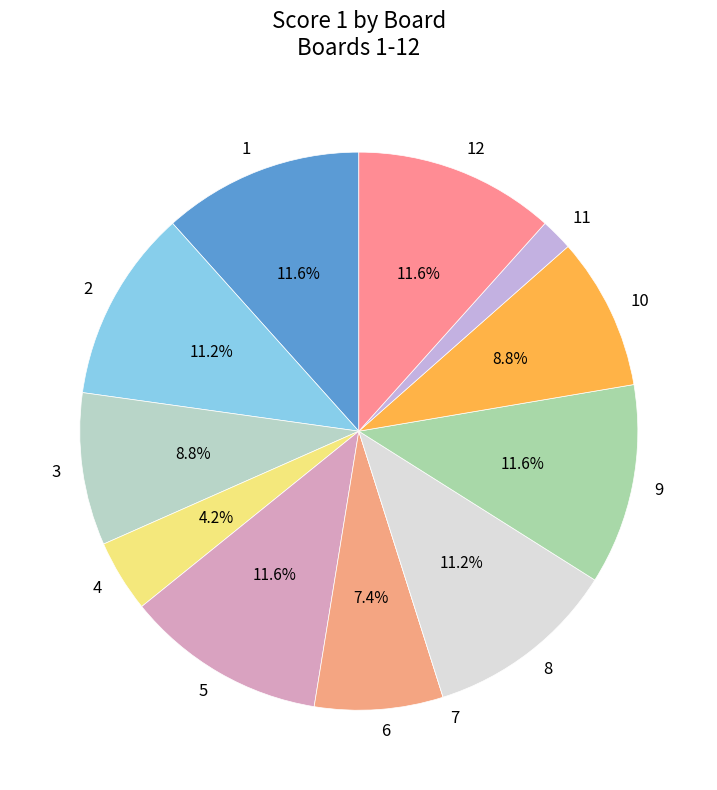

What percentage is NOT represented by 4?

95.8%